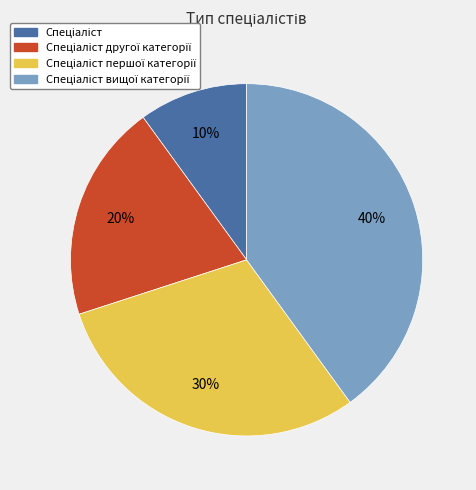

Count the number of slices in the pie.

4